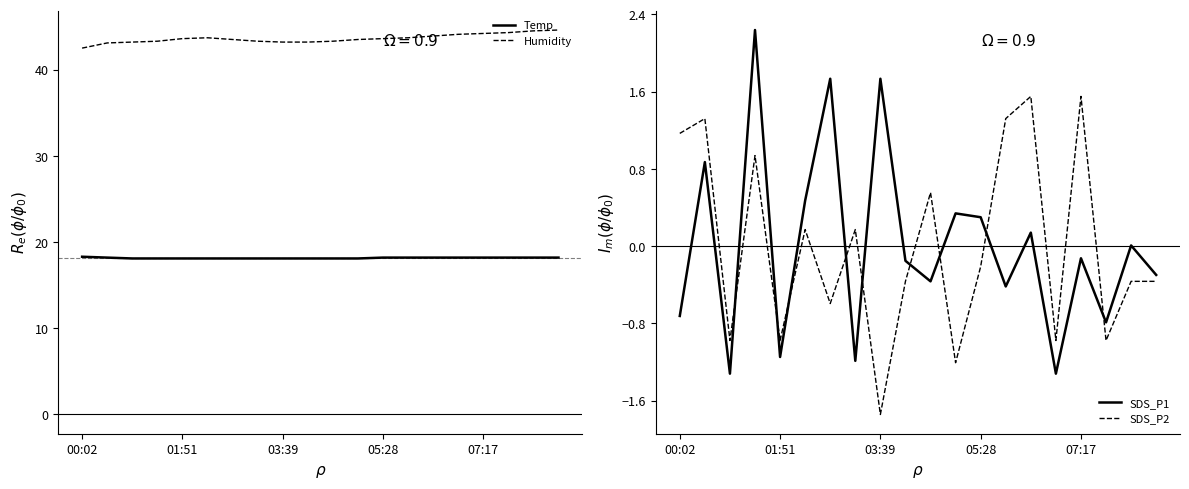

What is the lowest value of the SDS_P1 series?

-1.3